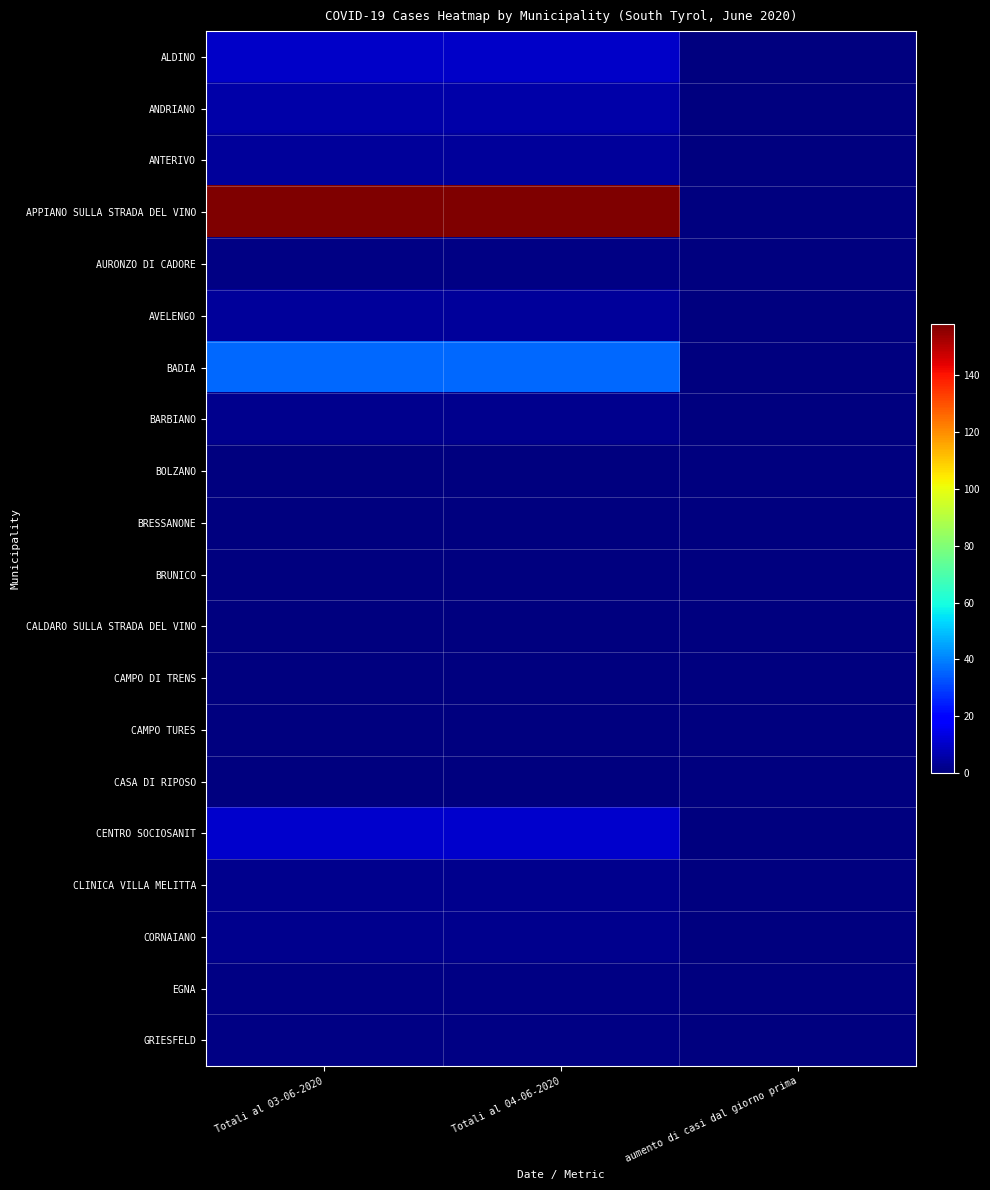

Count the number of data series in this chart.

20